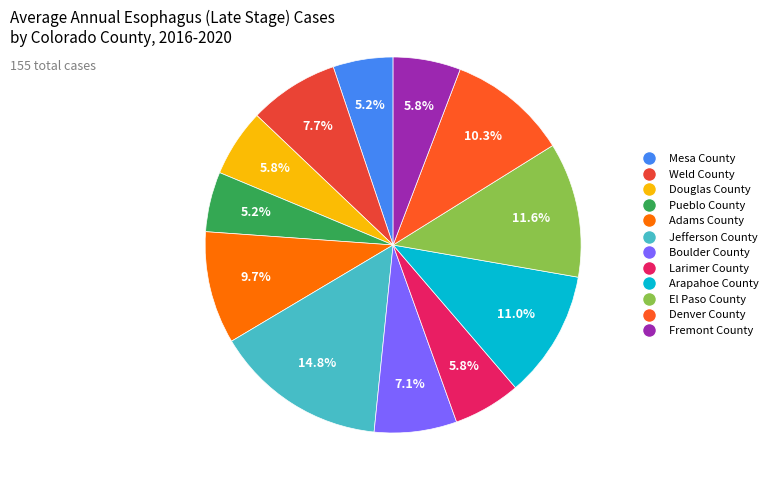

Is there any slice that represents more than half of the pie?

No